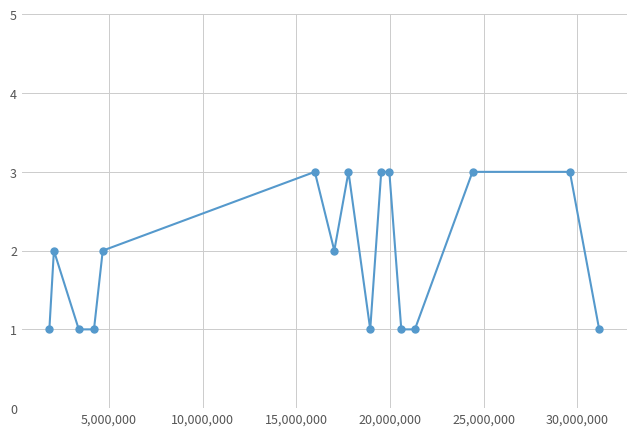

What is the sum of all values?

31